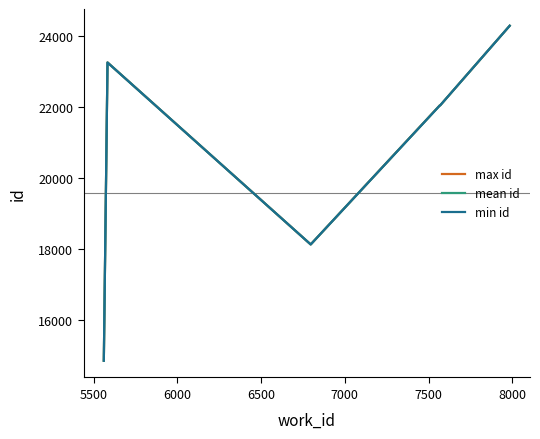

What is the sum of all max id values?

124667.0